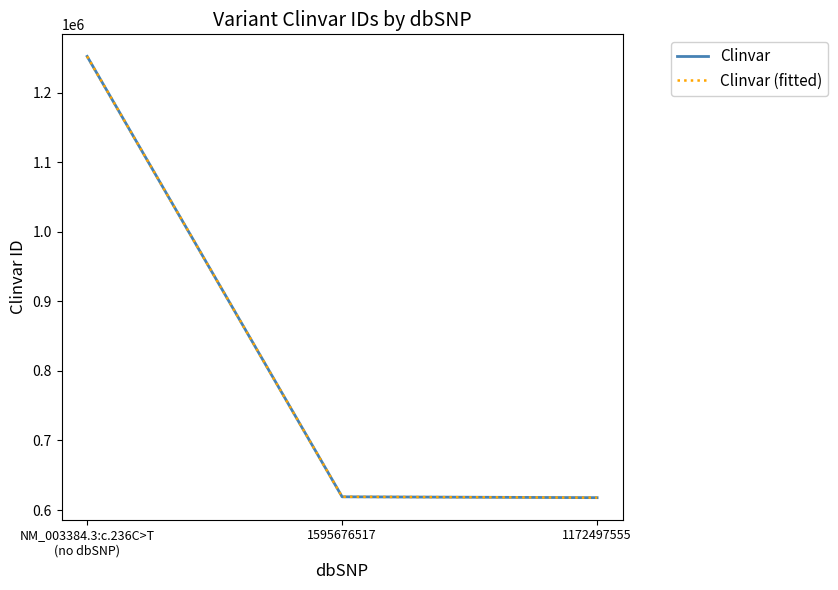

Reading right to left, list all the values displayed in this chart.

Clinvar: 1172497555=617789	1595676517=619020	NM_003384.3:c.236C>T
(no dbSNP)=1251999
Clinvar (fitted): 1172497555=617789	1595676517=619020	NM_003384.3:c.236C>T
(no dbSNP)=1251999